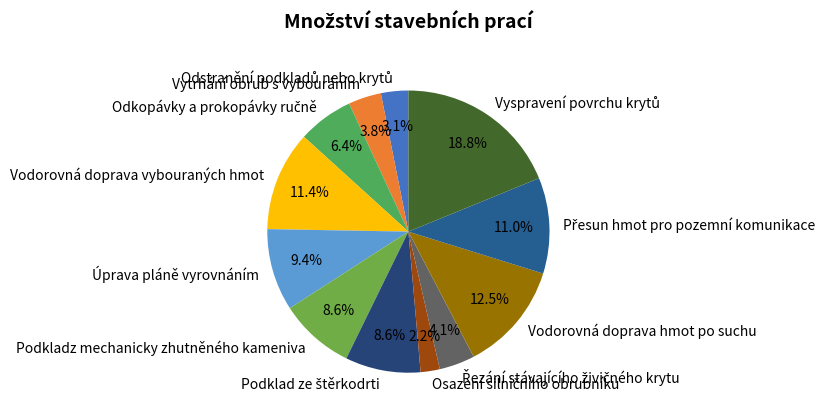

To the nearest percent, what is the difference between the largest and smallest slice percentages?

17%